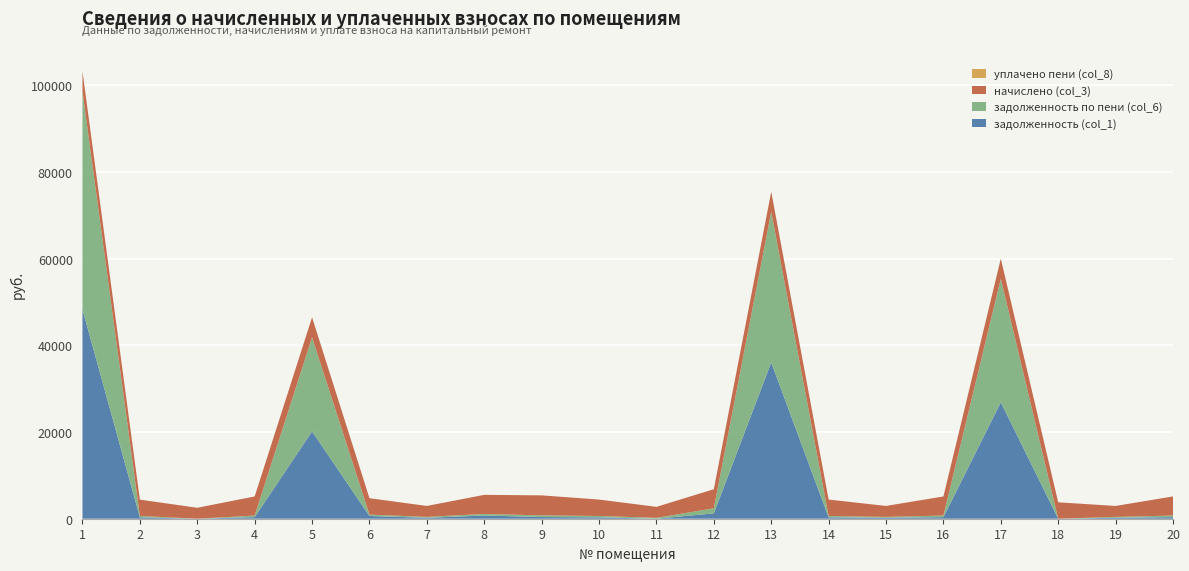

Reading left to right, what are all the values shown in this chart?

задолженность (col_1): 1=48289.8	2=315.0	3=0.0	4=367.2	5=20153.0	6=631.3	7=210.6	8=734.5	9=385.2	10=315.6	11=0.0	12=1237.3	13=36060.6	14=315.6	15=210.6	16=367.2	17=26861.5	18=0.0	19=210.6	20=367.2
задолженность по пени (col_6): 1=50285.2	2=314.4	3=0.0	4=367.2	5=21698.3	6=315.6	7=210.6	8=367.2	9=384.8	10=315.6	11=210.6	12=1169.7	13=34766.0	14=315.6	15=210.6	16=367.2	17=28522.0	18=0.0	19=210.6	20=367.2
начислено (col_3): 1=4632.6	2=3773.2	3=2527.6	4=4406.9	5=4618.1	6=3787.7	7=2527.6	8=4406.9	9=4618.1	10=3787.7	11=2527.6	12=4406.9	13=4618.1	14=3787.7	15=2527.6	16=4406.9	17=4618.1	18=3787.7	19=2527.6	20=4406.9
уплачено пени (col_8): 1=0.0	2=2.0	3=0.0	4=0.0	5=0.0	6=0.0	7=0.0	8=0.5	9=0.4	10=0.0	11=0.4	12=0.0	13=0.0	14=0.0	15=0.0	16=0.0	17=0.0	18=0.0	19=0.0	20=0.0